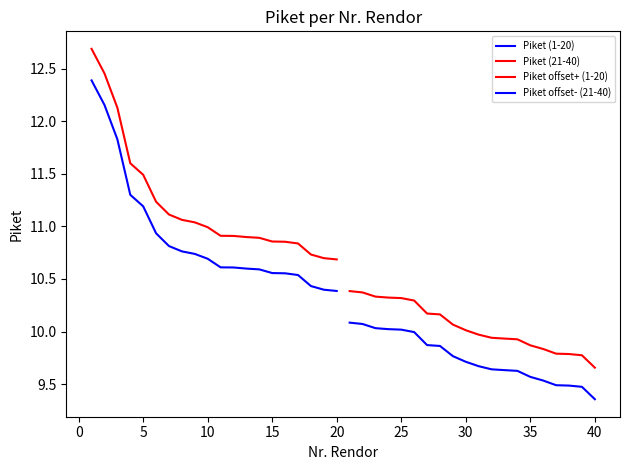

At how many categories does at least one series exceed 11?

9